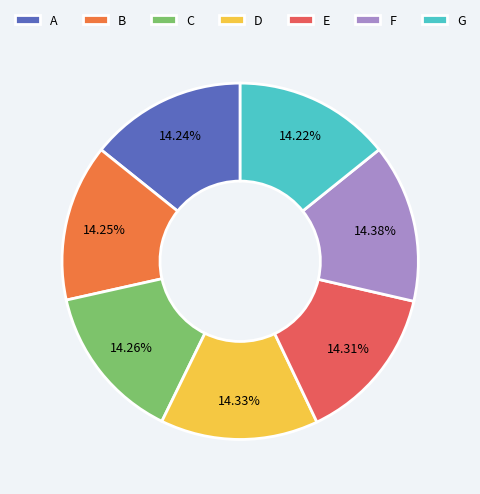

Is it true that E is 14% of the pie?

True